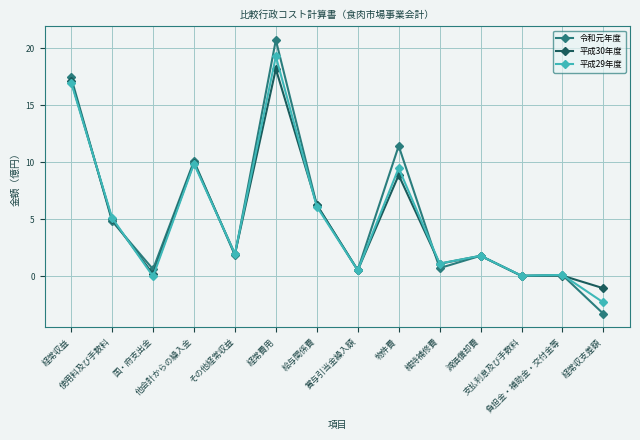

What is the highest value of the 令和元年度 series?

20.7